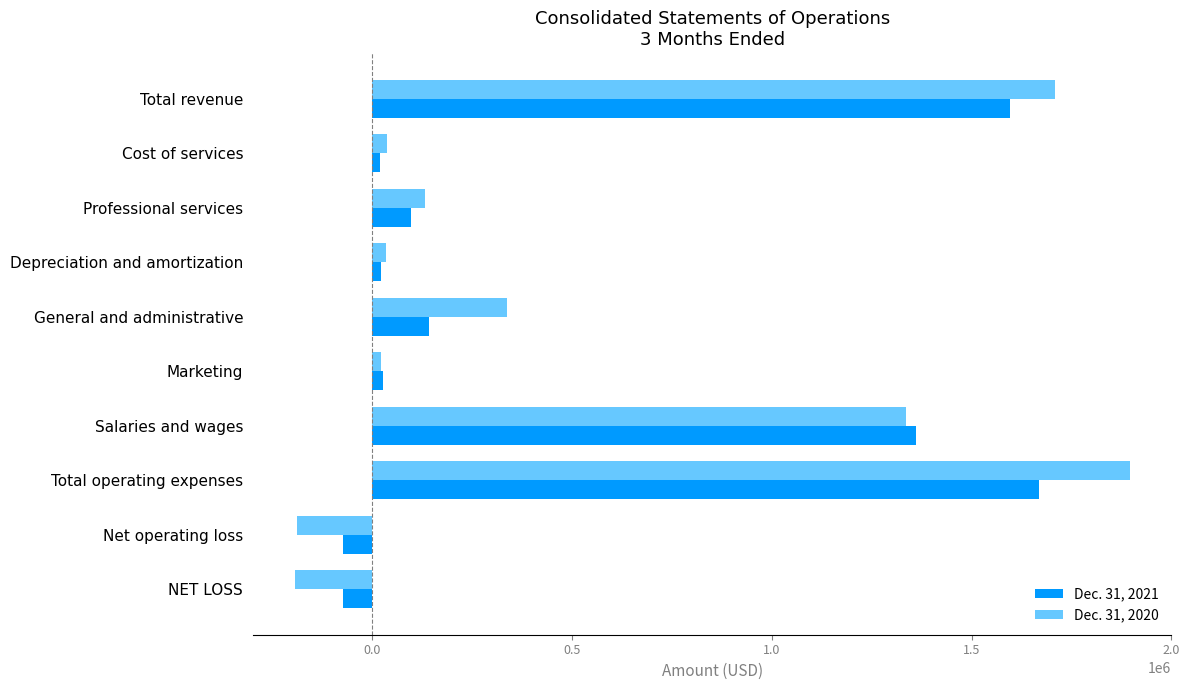

What is the minimum value for Dec. 31, 2021?

-74740